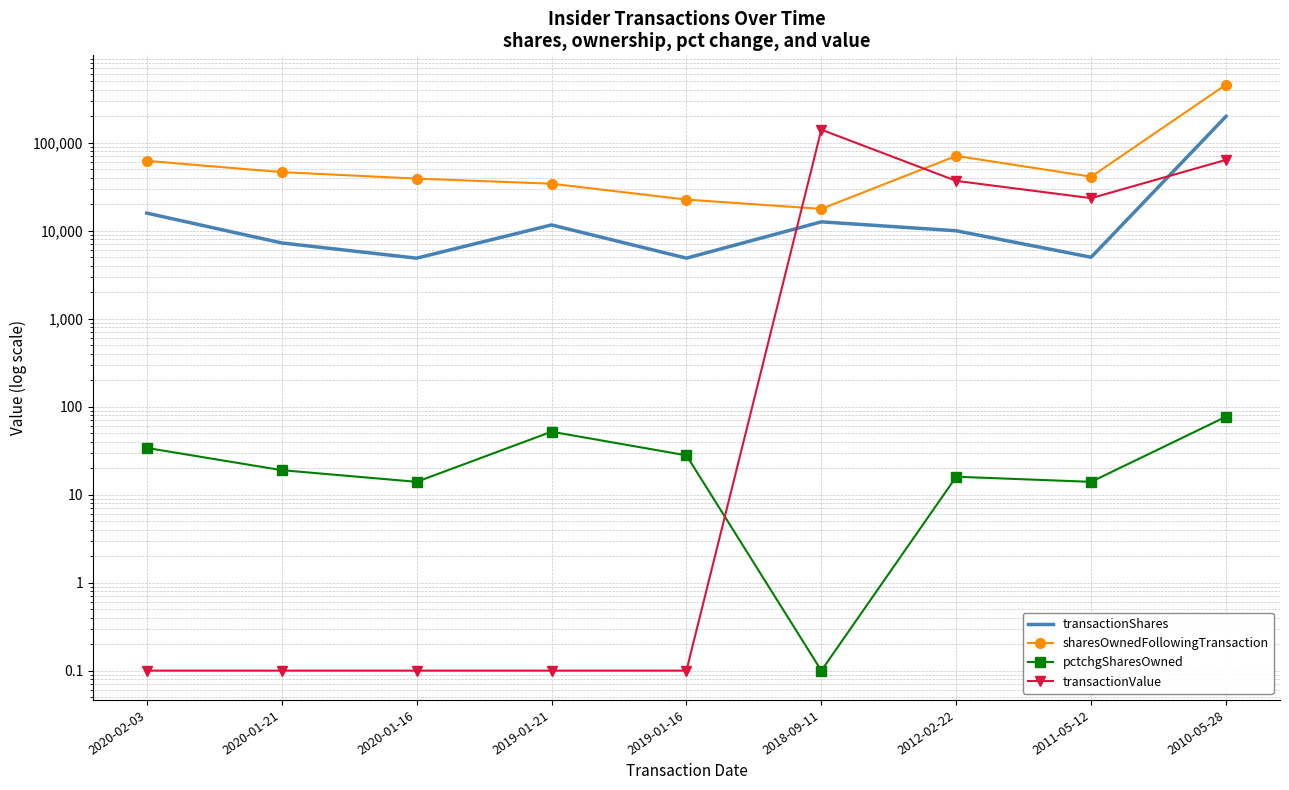

What value does the sharesOwnedFollowingTransaction series have at 2019-01-16?

22627.0